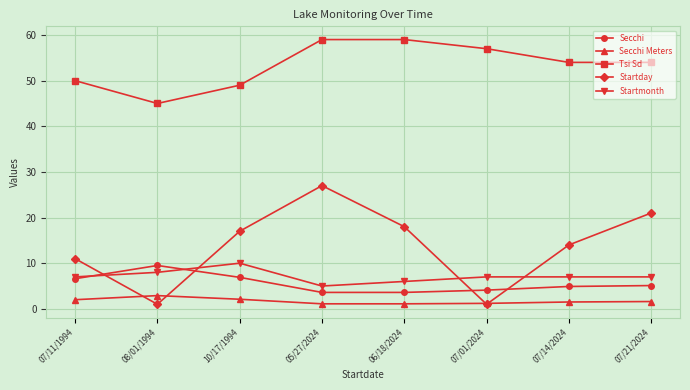

What is the total value across all series at 08/01/1994?

66.4